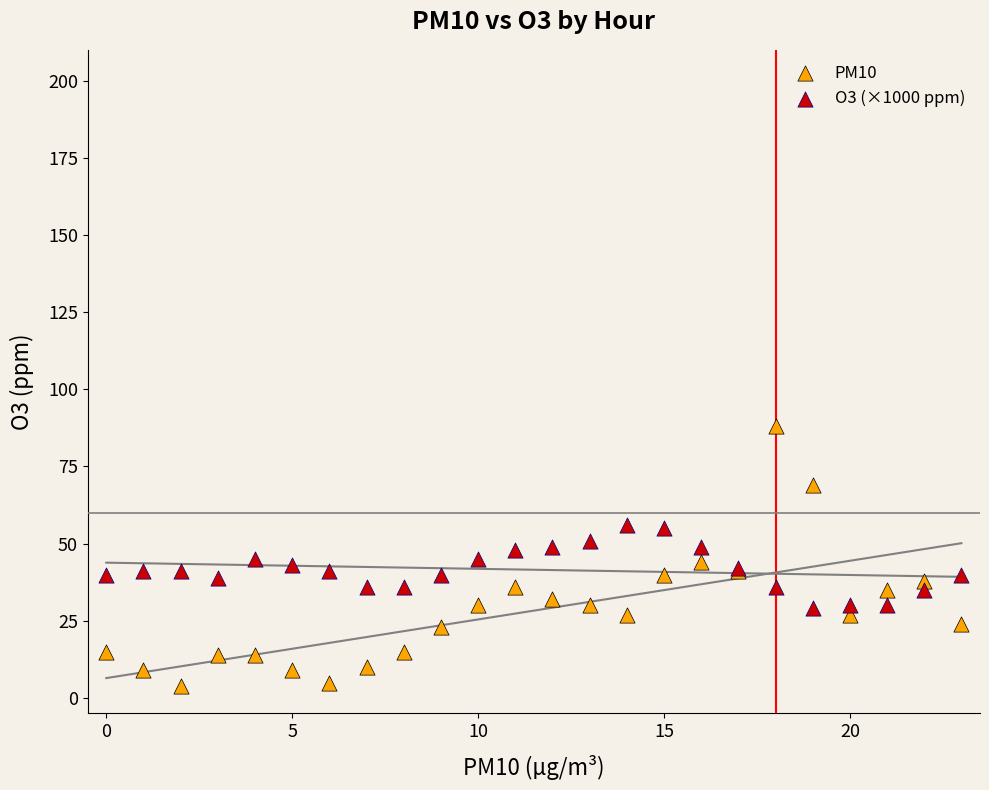

Which series reaches the maximum Y coordinate?

PM10